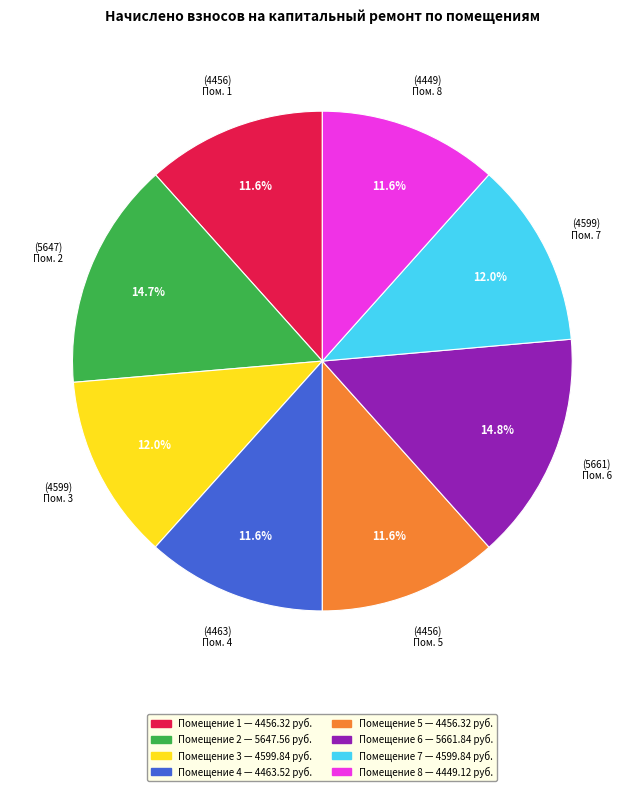

Does any single category account for the majority?

No